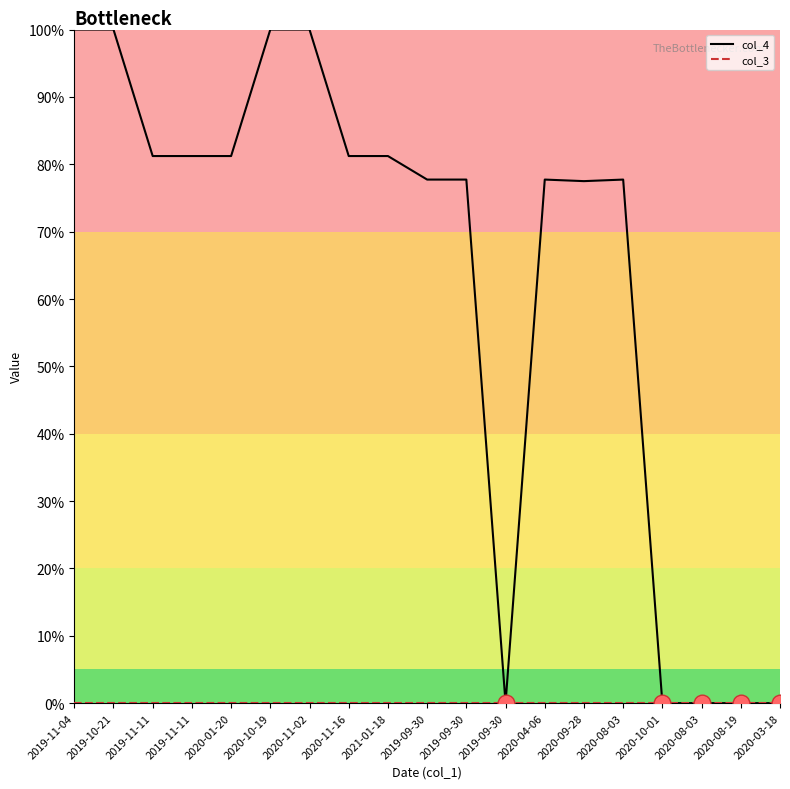

Reading left to right, transcribe all the data shown in this chart.

col_4: 2019-11-04=100.0	2019-10-21=100.0	2019-11-11=81.2	2019-11-11=81.2	2020-01-20=81.2	2020-10-19=100.0	2020-11-02=100.0	2020-11-16=81.2	2021-01-18=81.2	2019-09-30=77.7	2019-09-30=77.7	2019-09-30=0.0	2020-04-06=77.7	2020-09-28=77.5	2020-08-03=77.7	2020-10-01=0.0	2020-08-03=0.0	2020-08-19=0.0	2020-03-18=0.0
col_3: 2019-11-04=0.0	2019-10-21=0.0	2019-11-11=0.0	2019-11-11=0.0	2020-01-20=0.0	2020-10-19=0.0	2020-11-02=0.0	2020-11-16=0.0	2021-01-18=0.0	2019-09-30=0.0	2019-09-30=0.0	2019-09-30=0.0	2020-04-06=0.0	2020-09-28=0.0	2020-08-03=0.0	2020-10-01=0.0	2020-08-03=0.0	2020-08-19=0.0	2020-03-18=0.0